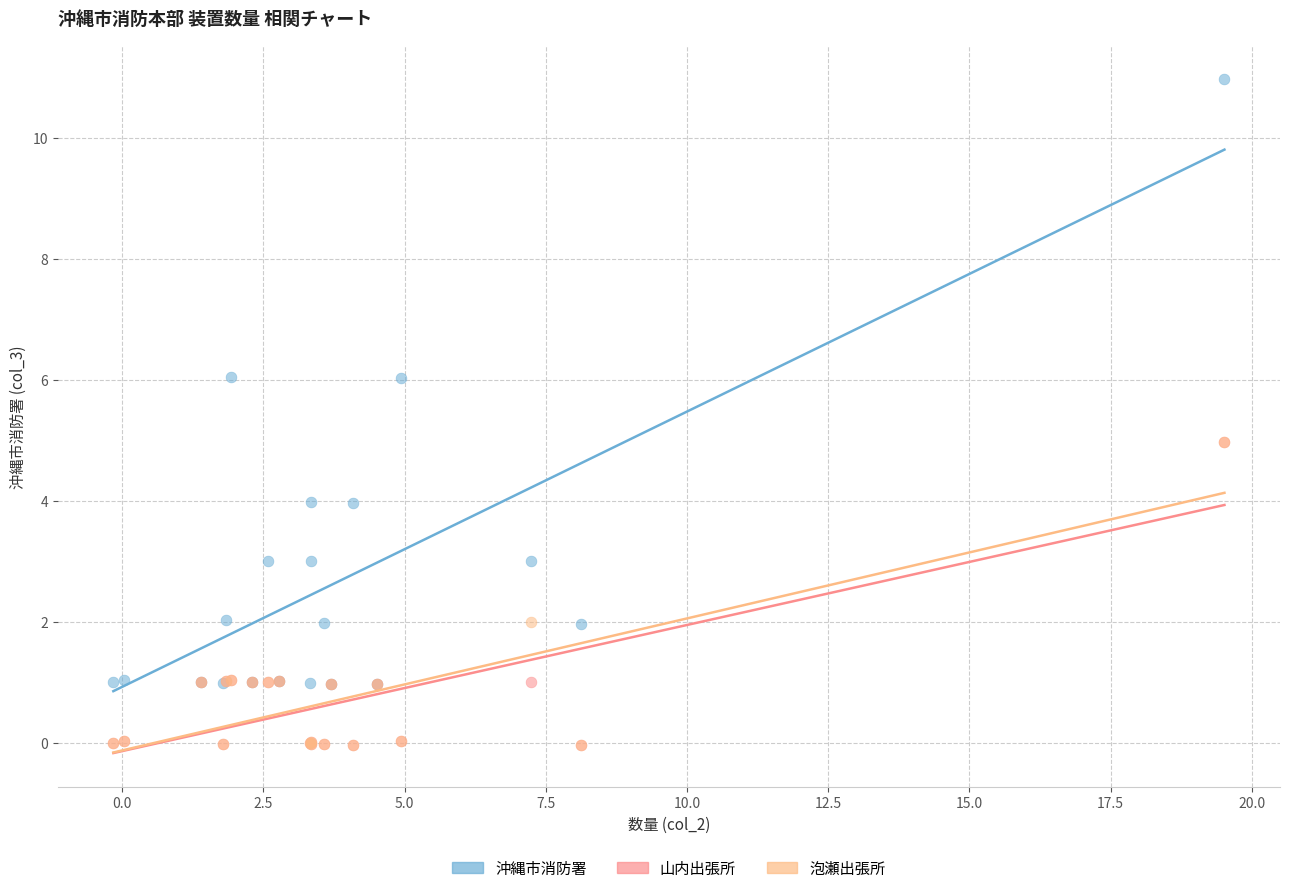

What are all the series names shown in the legend?

沖縄市消防署, 山内出張所, 泡瀬出張所